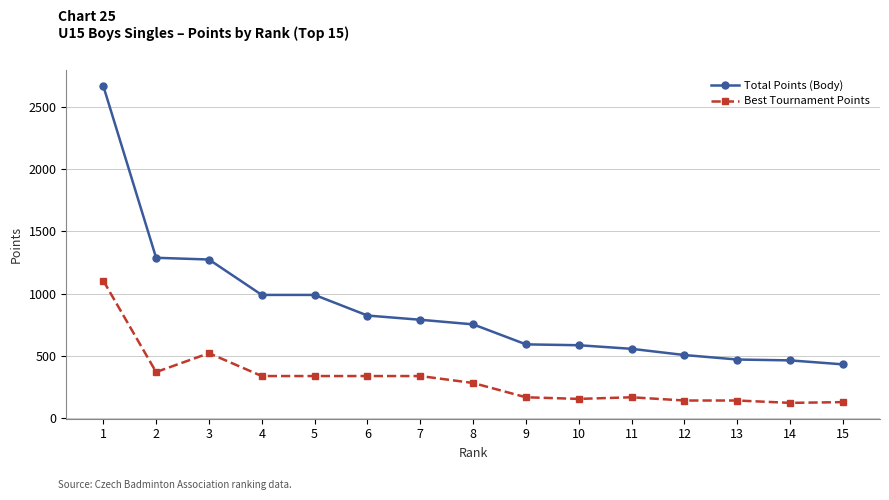

Which series has the largest total across all categories?

Total Points (Body)